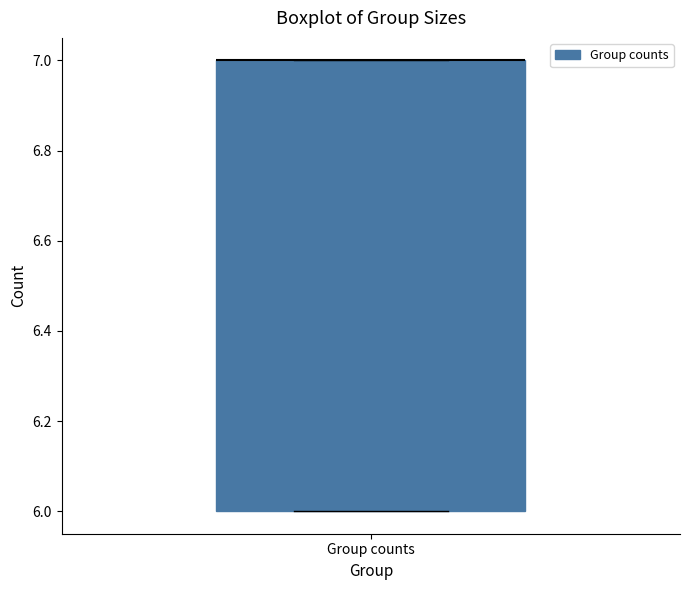

Where is the upper edge of the box for Group counts on the y-axis? The values are not printed on the chart, so give them approximately, as read against the axis.

7